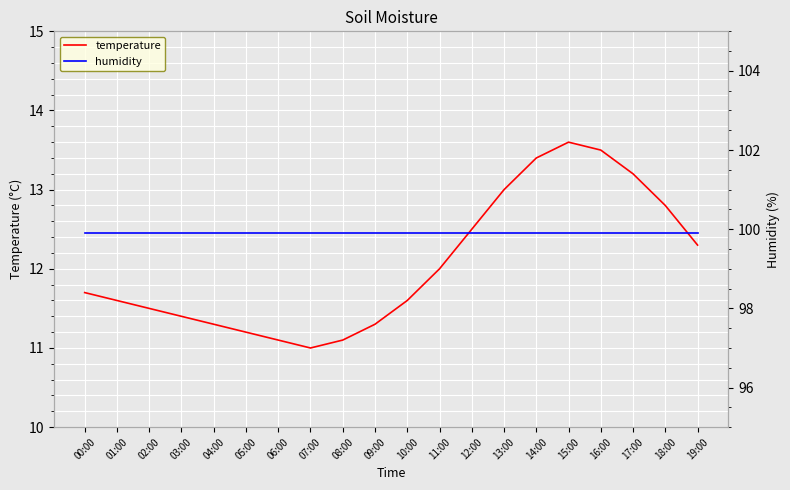

What is the label of the 16th point from the right?

04:00